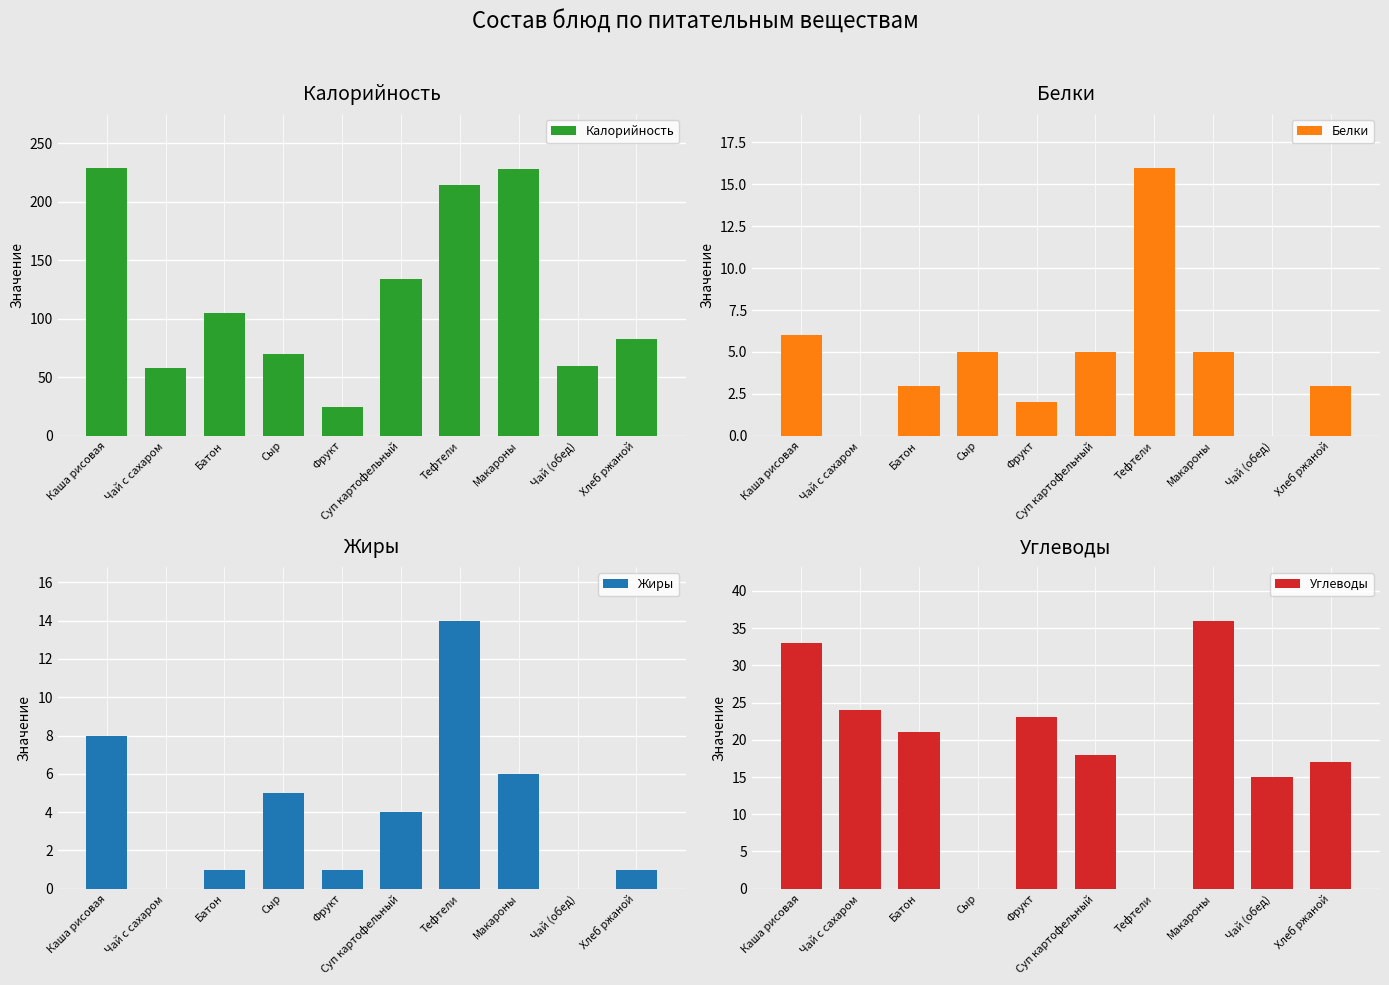

Which label corresponds to the largest value in the chart?

Каша рисовая